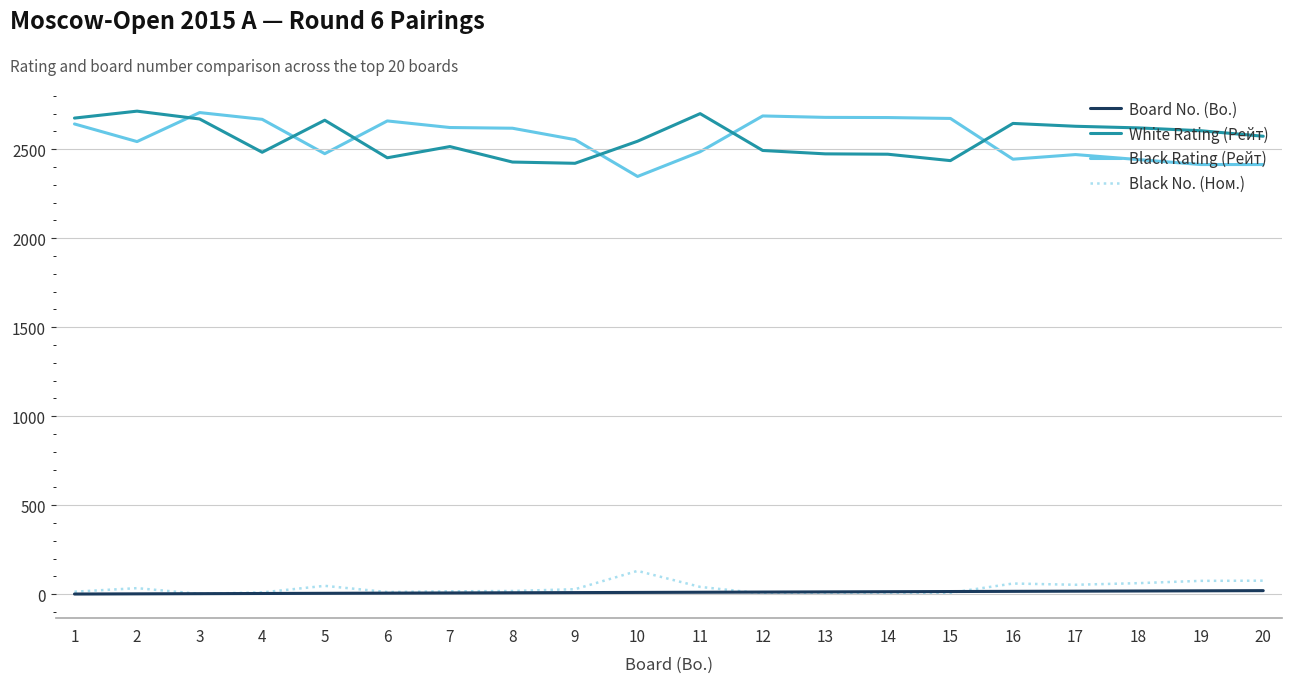

What are all the series names shown in the legend?

Board No. (Bo.), White Rating (Рейт), Black Rating (Рейт), Black No. (Ном.)